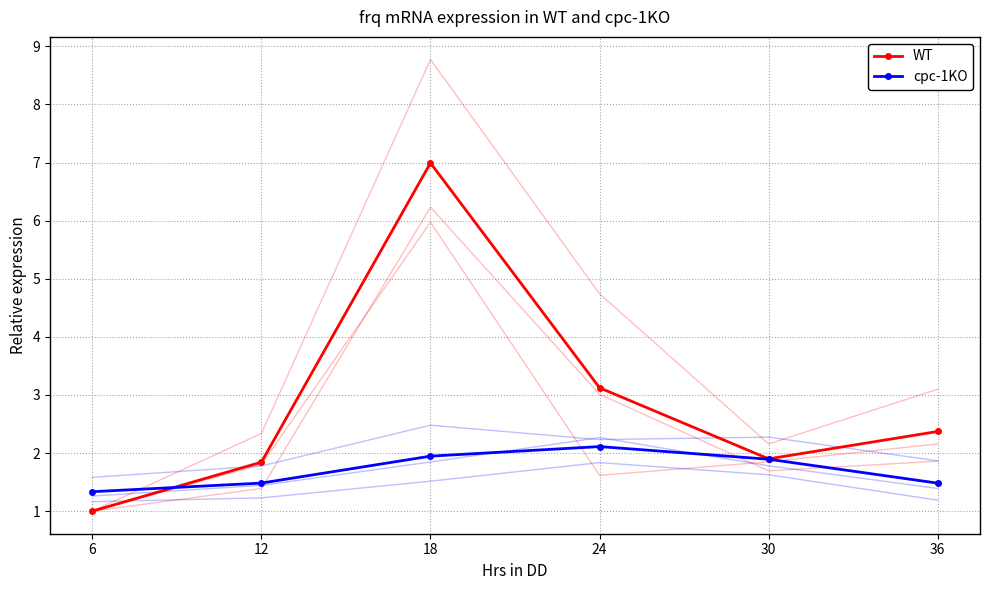

What is the spread (max minus min) of values at 36?

0.9